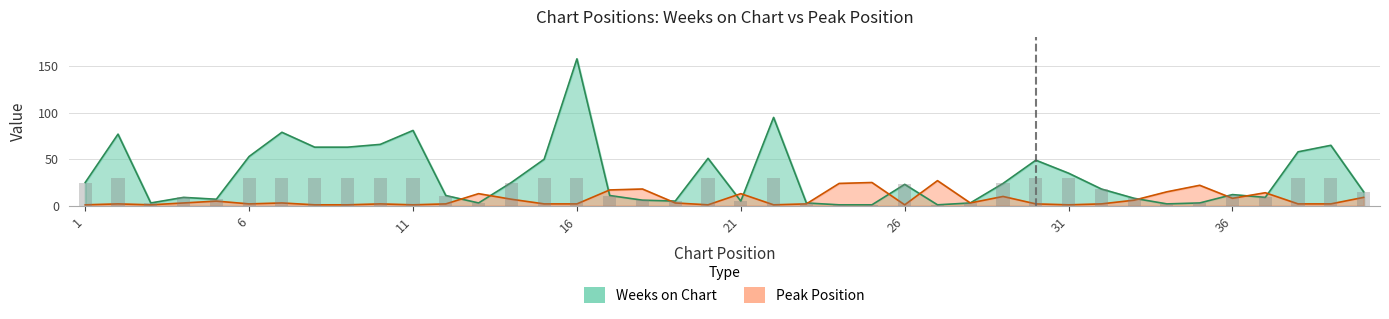

Is it true that Peak Position equals 27 at 27?

True